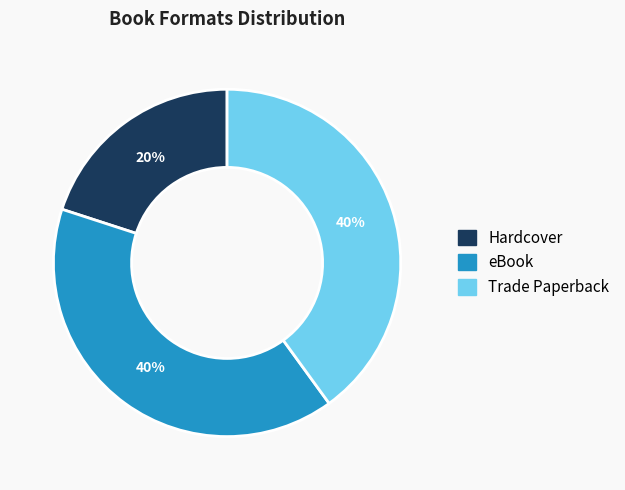

Which category has the smallest portion of the pie?

Hardcover